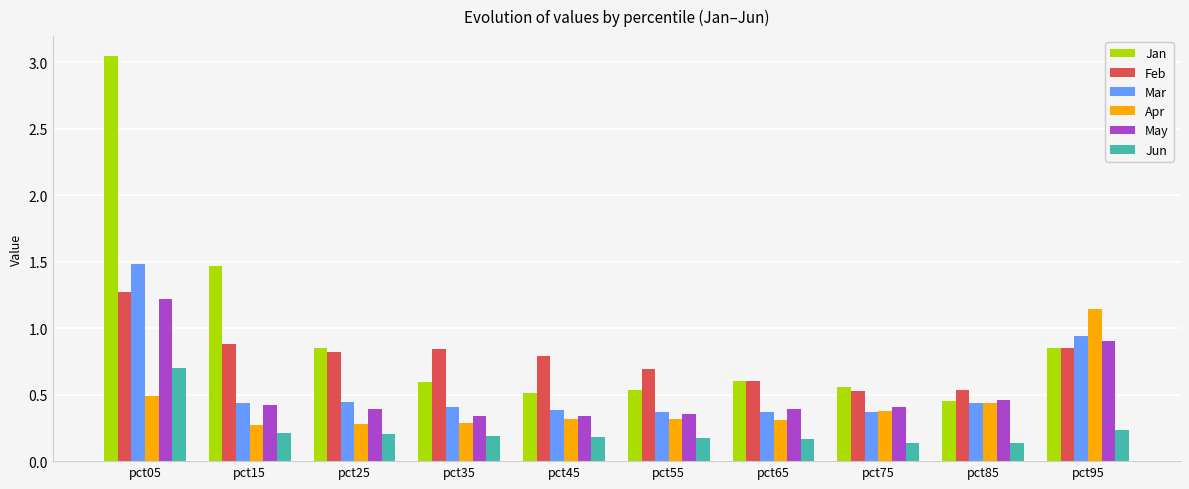

The Apr series shows 0.3 at pct45. True or false?

True